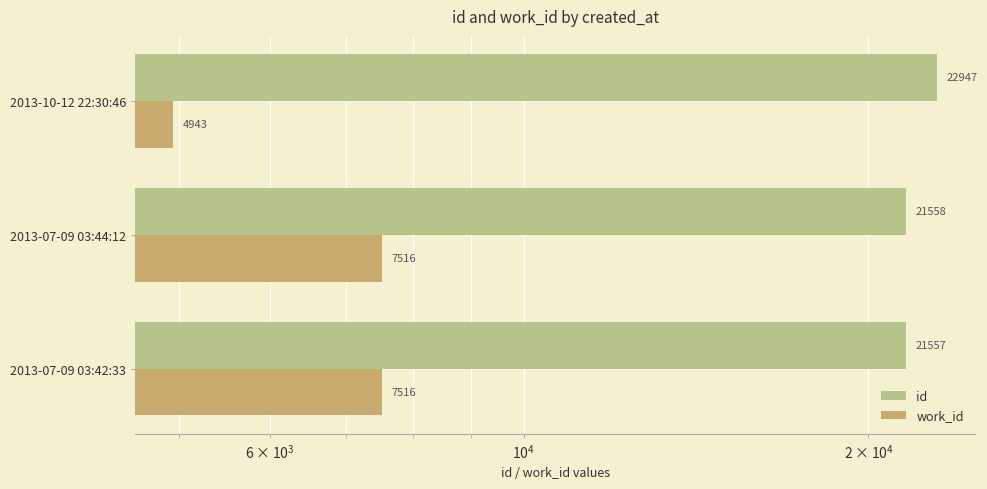

What is the maximum value for work_id?

7516